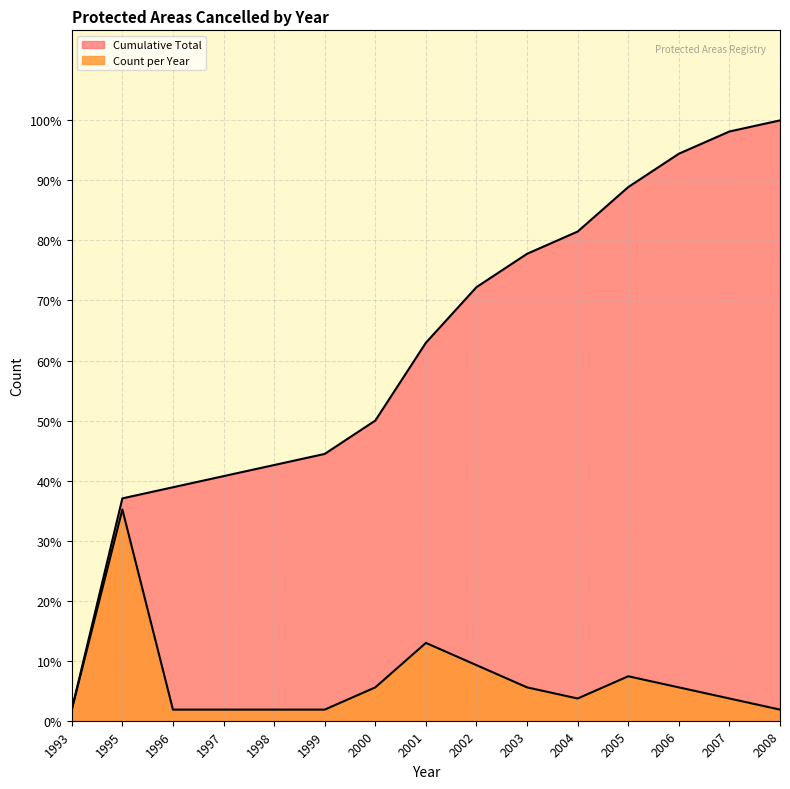

How many lines are shown in the chart?

2